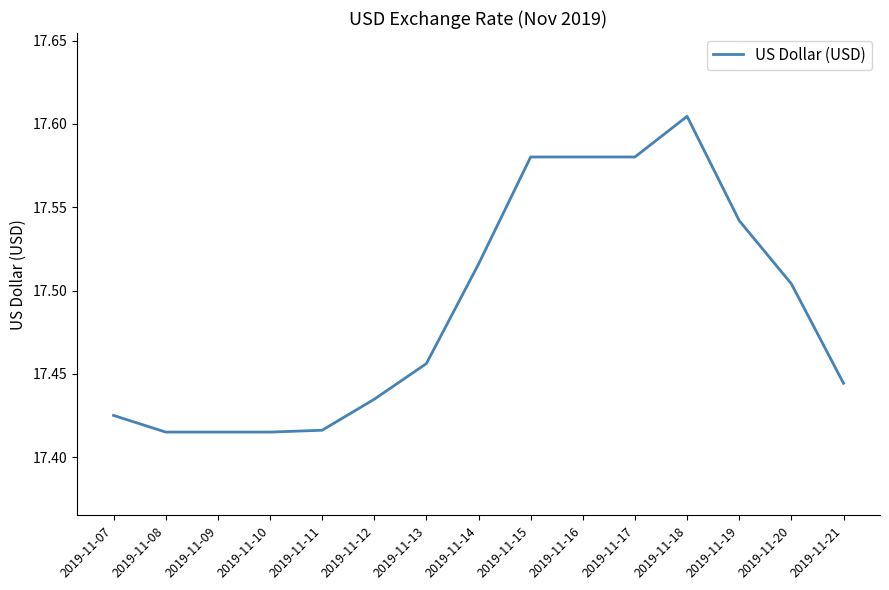

Does the chart display data point markers on the line(s)?

No